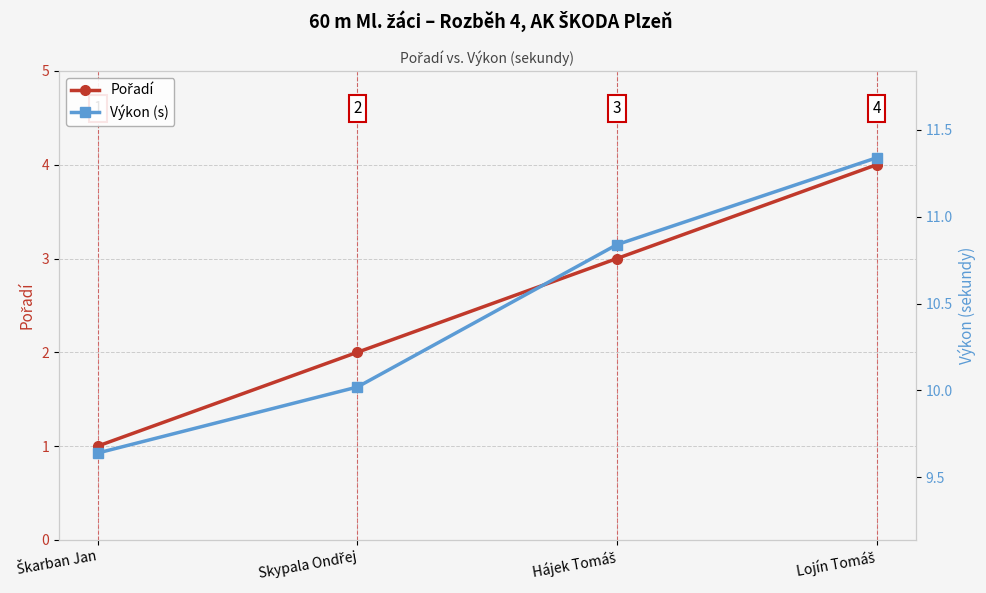

What is the difference between the maximum and minimum values in the Pořadí series?

3.0